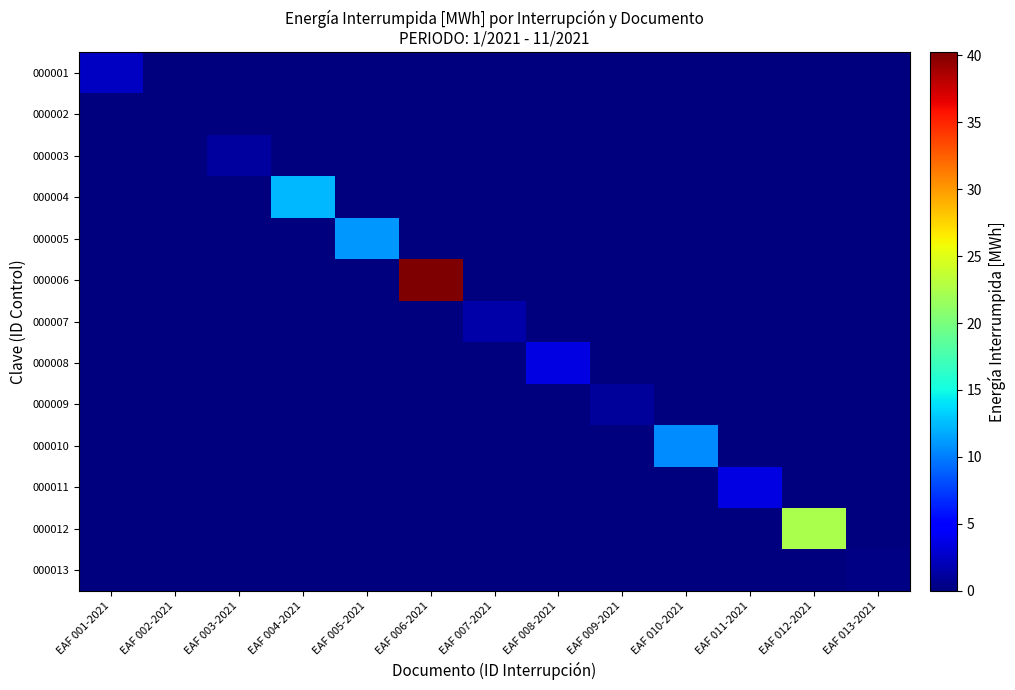

What is the maximum value shown in the chart?

40.2